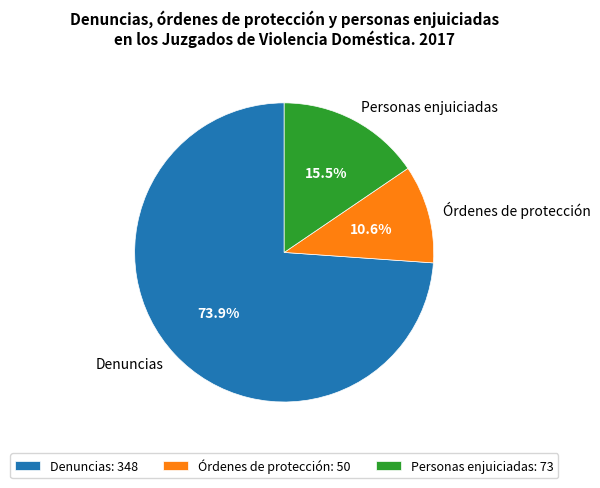

To the nearest percent, what is the difference between the Personas enjuiciadas and Órdenes de protección slice percentages?

5%